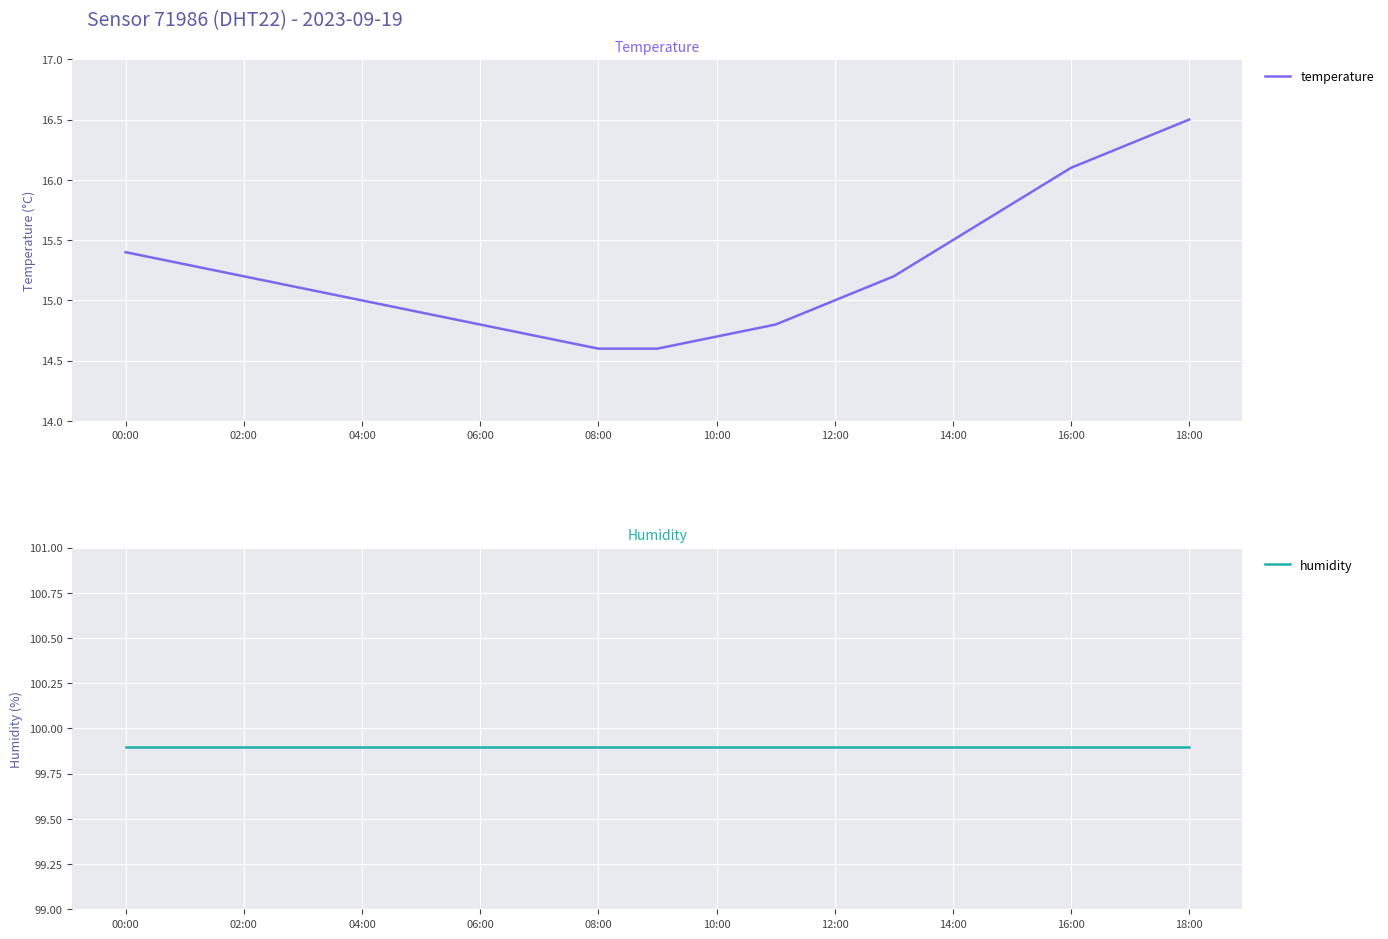

List the series in order of their overall mean, highest first.

humidity, temperature